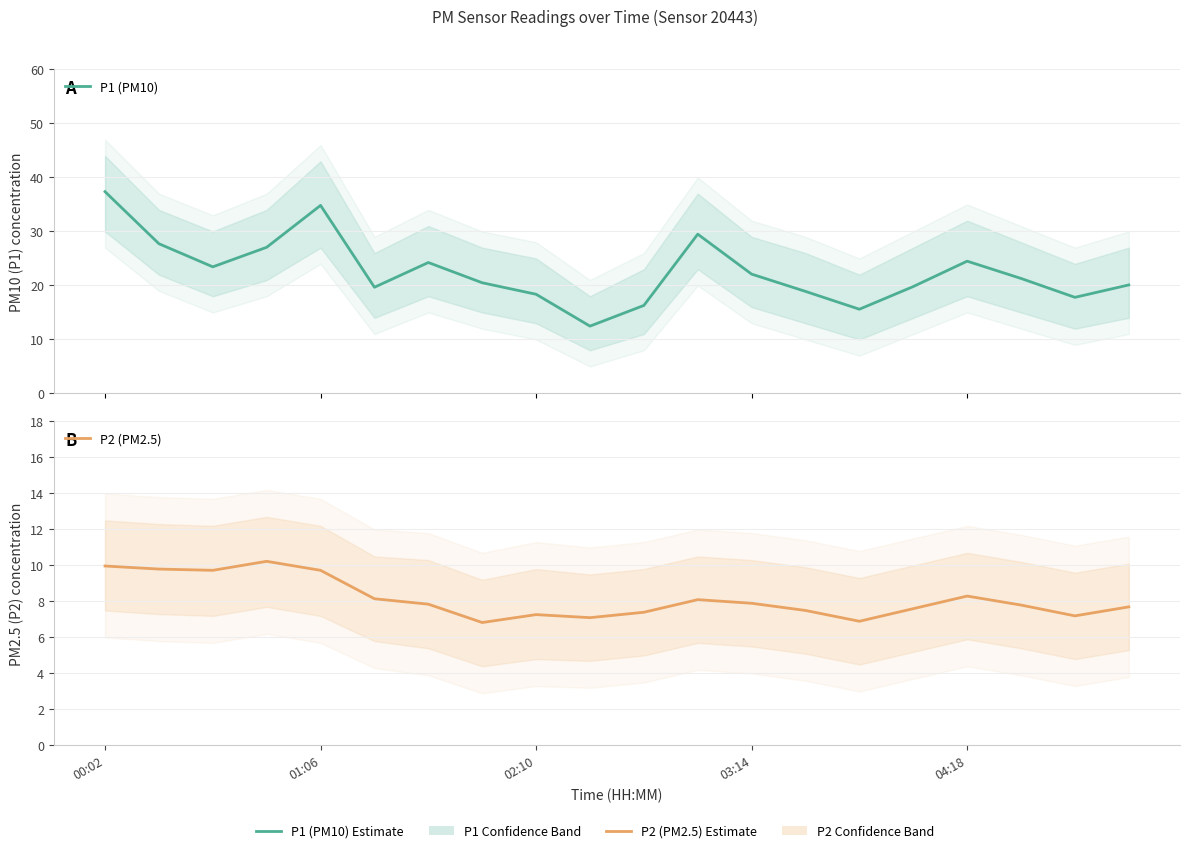

Where does the P2 (PM2.5) series first go above 7?

00:02